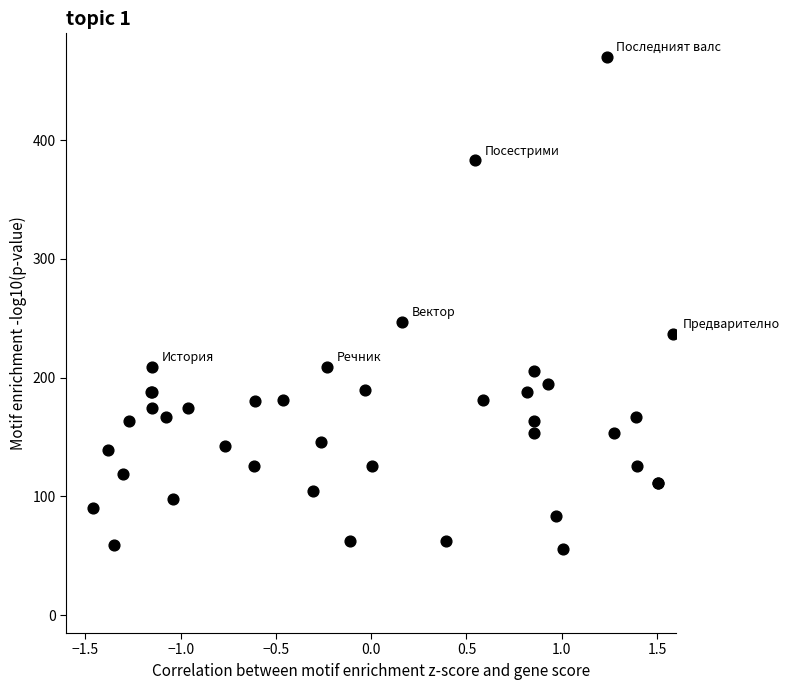

What Y value in the scatter plot is closest to 262?

247.2